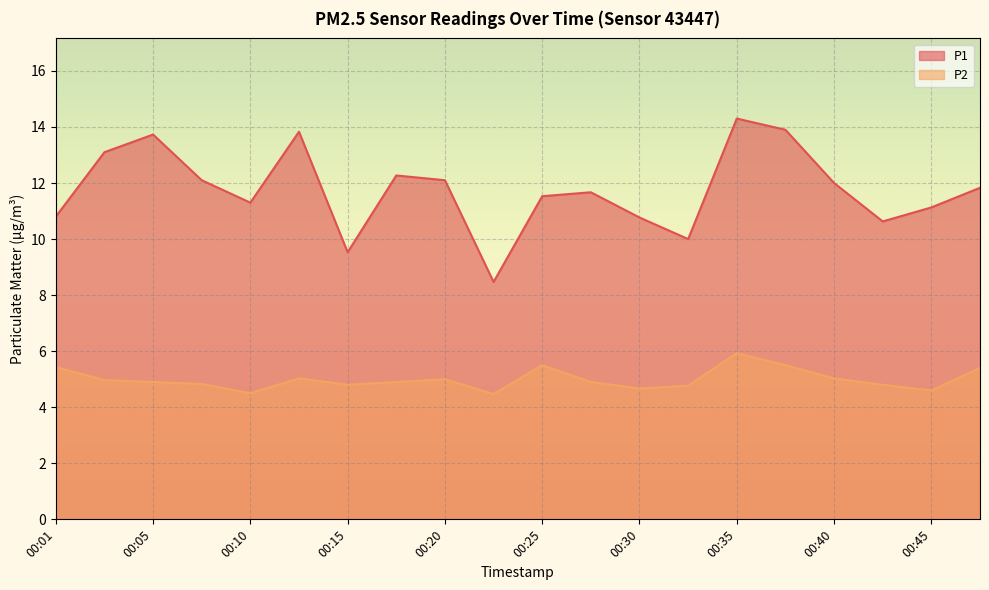

True or false: P1 and P2 cross at least once.

False